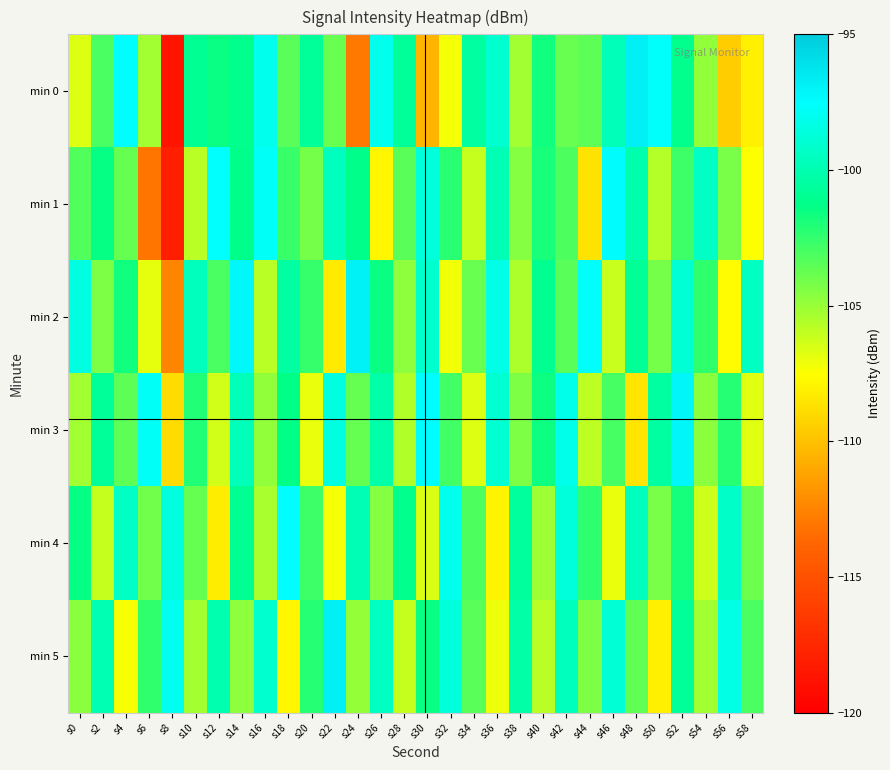

Reading left to right, list all the values displayed in this chart.

min 0: s0=-106.7	s2=-103.0	s4=-97.5	s6=-105.2	s8=-118.7	s10=-100.9	s12=-101.5	s14=-101.1	s16=-98.0	s18=-103.5	s20=-100.7	s22=-103.8	s24=-112.9	s26=-98.0	s28=-100.7	s30=-110.4	s32=-107.2	s34=-100.5	s36=-99.1	s38=-105.2	s40=-101.7	s42=-103.8	s44=-103.5	s46=-99.7	s48=-96.8	s50=-97.7	s52=-101.1	s54=-104.9	s56=-109.5	s58=-108.0
min 1: s0=-103.3	s2=-101.4	s4=-103.8	s6=-113.1	s8=-118.1	s10=-105.8	s12=-97.6	s14=-101.2	s16=-97.8	s18=-102.7	s20=-104.1	s22=-99.5	s24=-101.2	s26=-107.8	s28=-103.4	s30=-98.7	s32=-102.3	s34=-106.1	s36=-99.8	s38=-104.5	s40=-101.9	s42=-103.2	s44=-108.6	s46=-97.4	s48=-100.1	s50=-105.7	s52=-102.8	s54=-99.3	s56=-104.2	s58=-107.5
min 2: s0=-98.5	s2=-104.3	s4=-101.7	s6=-106.9	s8=-112.4	s10=-99.6	s12=-103.1	s14=-97.2	s16=-105.8	s18=-100.4	s20=-102.6	s22=-108.3	s24=-96.9	s26=-101.5	s28=-104.7	s30=-99.1	s32=-107.2	s34=-103.8	s36=-98.3	s38=-105.5	s40=-101.0	s42=-103.4	s44=-97.7	s46=-106.2	s48=-100.8	s50=-104.1	s52=-98.9	s54=-102.5	s56=-107.6	s58=-99.4
min 3: s0=-105.2	s2=-100.7	s4=-103.5	s6=-97.8	s8=-108.9	s10=-102.1	s12=-106.4	s14=-99.7	s16=-104.8	s18=-101.3	s20=-107.0	s22=-98.5	s24=-103.7	s26=-100.2	s28=-105.6	s30=-97.4	s32=-102.9	s34=-106.7	s36=-99.0	s38=-104.3	s40=-101.6	s42=-98.2	s44=-105.9	s46=-103.0	s48=-108.5	s50=-100.5	s52=-97.1	s54=-104.6	s56=-102.2	s58=-106.8
min 4: s0=-101.4	s2=-106.1	s4=-99.3	s6=-104.0	s8=-98.6	s10=-103.7	s12=-108.2	s14=-100.9	s16=-105.4	s18=-97.5	s20=-102.8	s22=-107.3	s24=-99.8	s26=-104.5	s28=-101.1	s30=-106.6	s32=-98.1	s34=-103.2	s36=-107.9	s38=-100.6	s40=-105.1	s42=-98.7	s44=-102.4	s46=-107.0	s48=-99.5	s50=-104.2	s52=-101.8	s54=-106.3	s56=-99.2	s58=-103.9
min 5: s0=-104.6	s2=-99.9	s4=-107.4	s6=-102.5	s8=-98.0	s10=-105.3	s12=-100.0	s14=-104.7	s16=-99.1	s18=-107.8	s20=-102.2	s22=-96.8	s24=-104.9	s26=-99.4	s28=-106.1	s30=-101.5	s32=-98.7	s34=-103.4	s36=-107.1	s38=-100.3	s40=-105.8	s42=-99.6	s44=-104.3	s46=-98.9	s48=-103.6	s50=-108.1	s52=-100.7	s54=-105.2	s56=-98.4	s58=-103.1